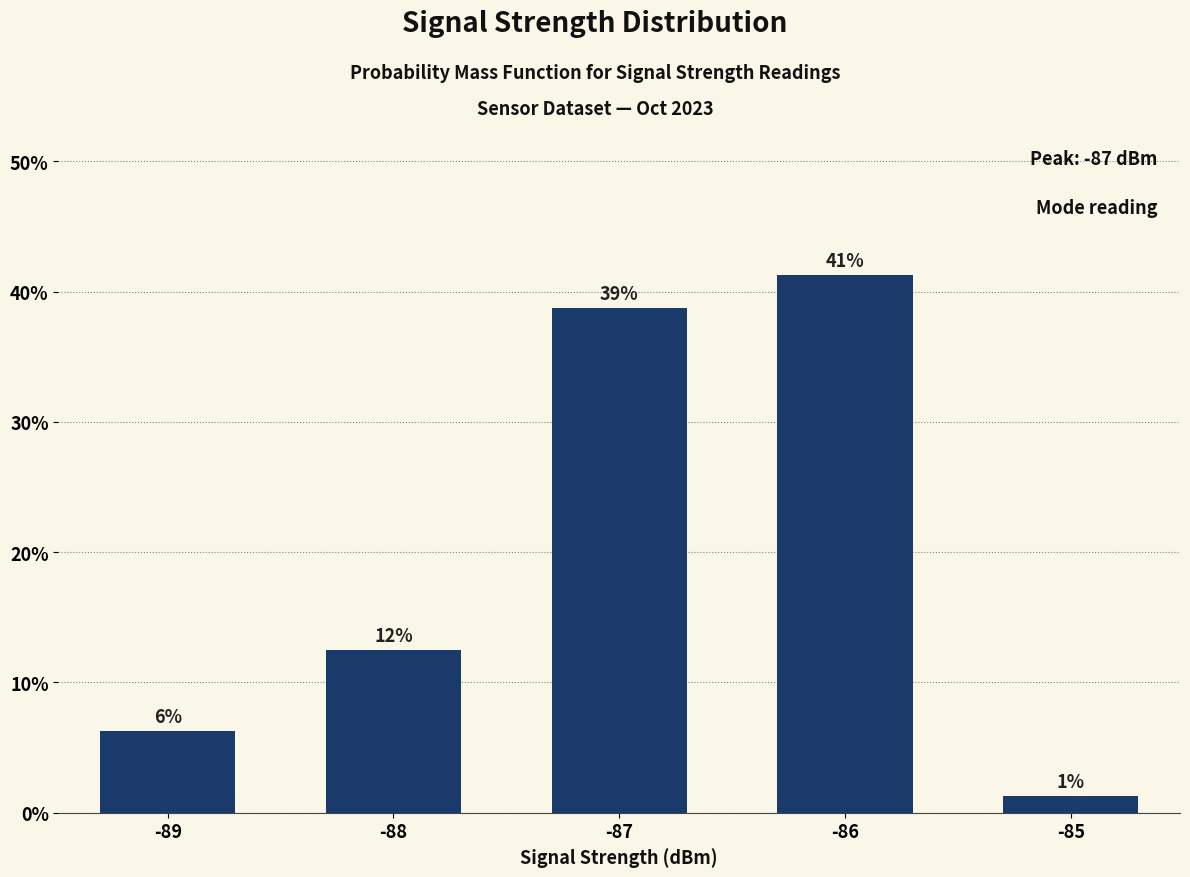

Where is the data nearest to the value 0?

-85